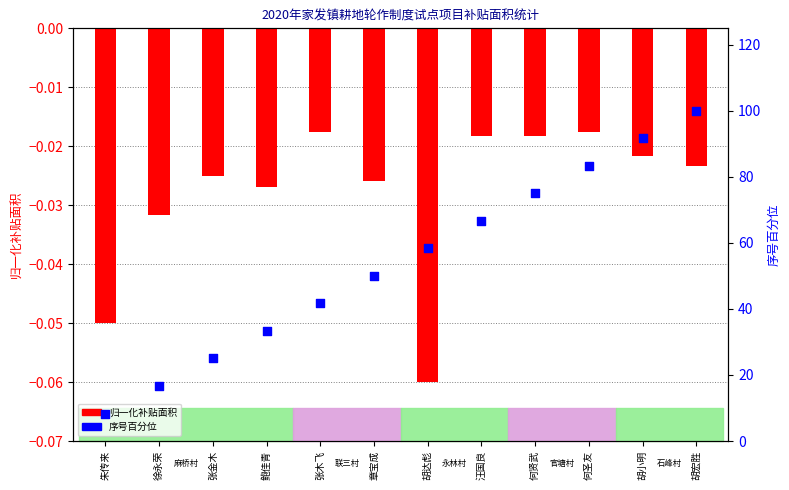

Is the value of 序号百分位 at 徐永荣 greater than the value of 补贴面积（亩） at 汪国良?

Yes